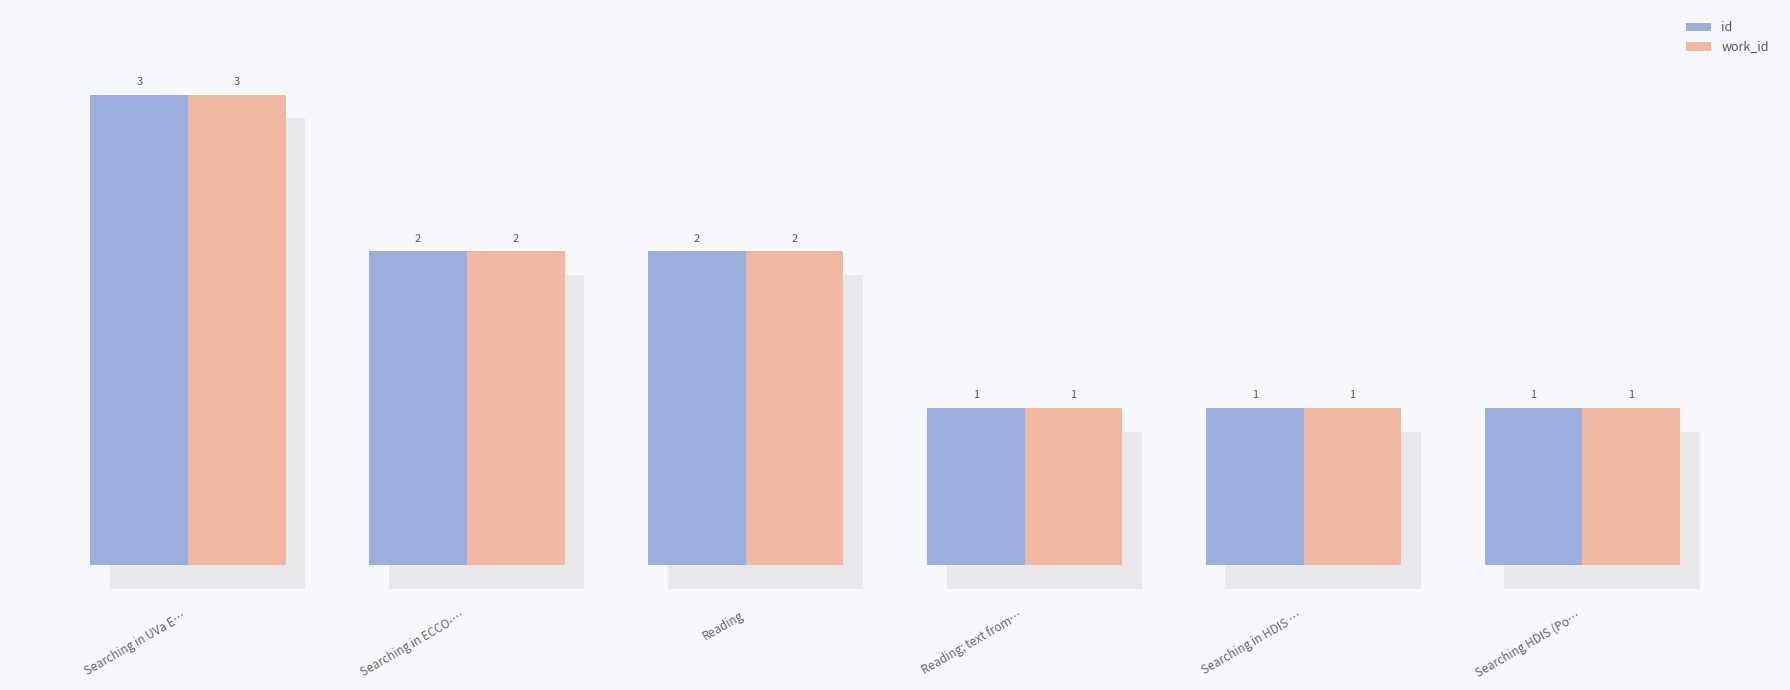

What is the label of the 2nd bar from the right?

Searching in HDIS …